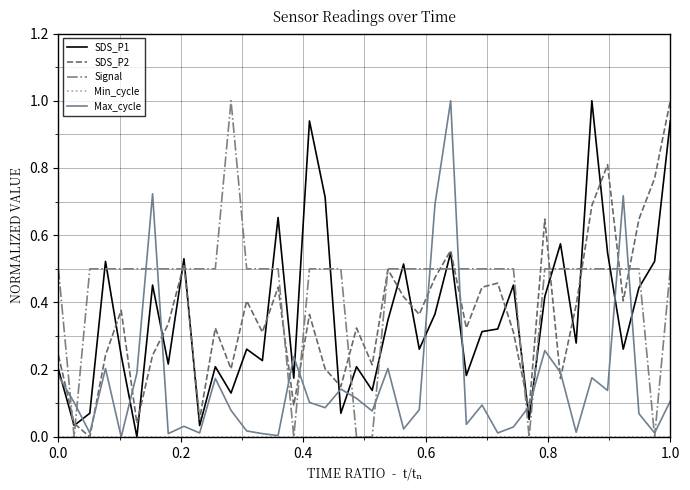

Which series has the largest total across all categories?

Signal